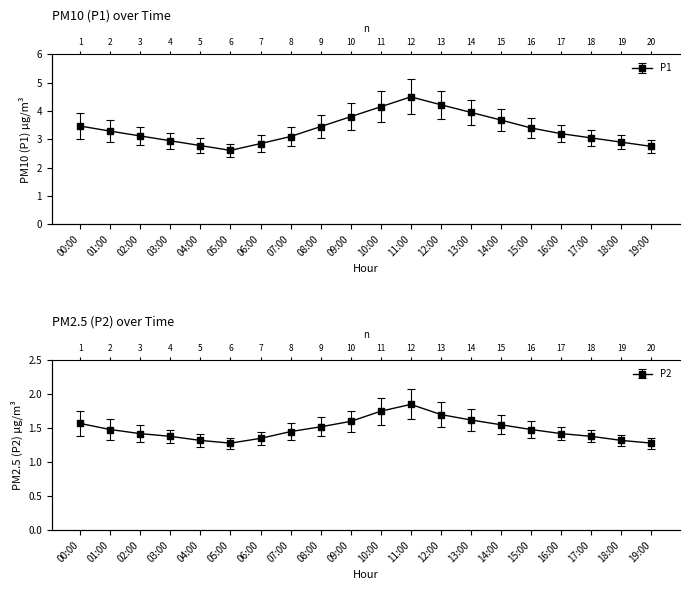

True or false: P2 has a value of 0.8 at 13:00.

False